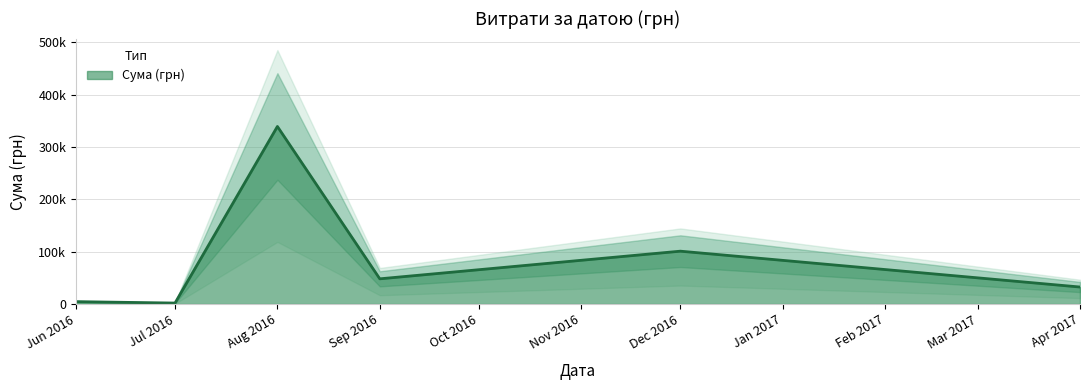

What is the value of the 9th point from the left?

135.0